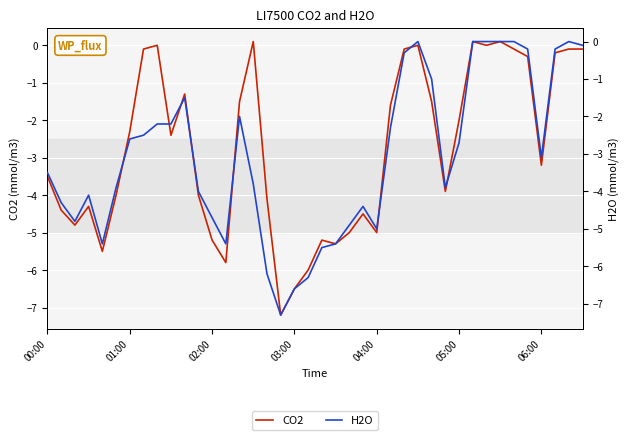

How many series are shown in this chart?

2